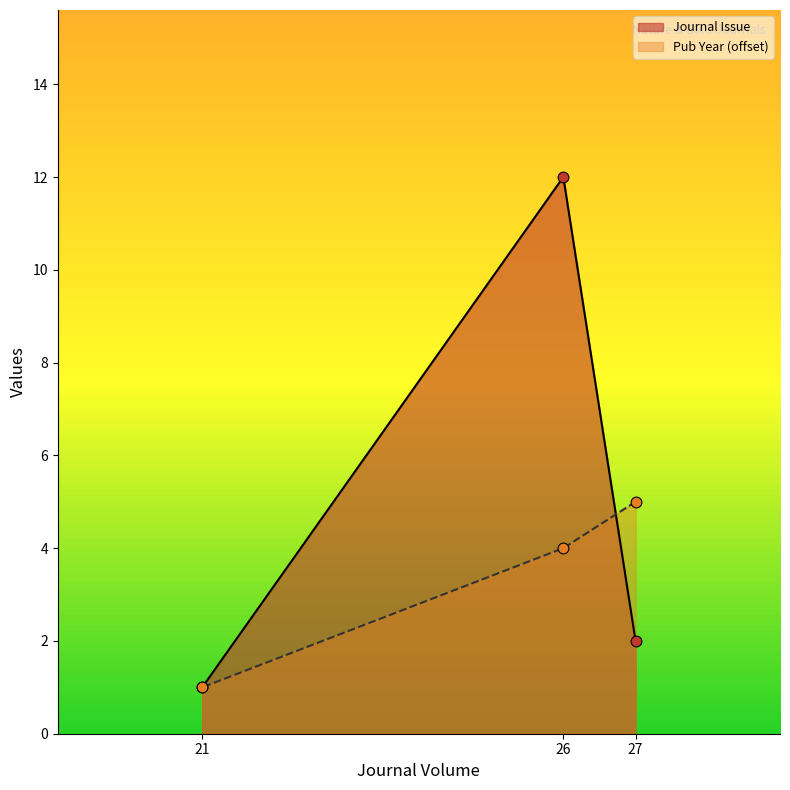

Which series has the widest spread of Y values?

Journal Issue